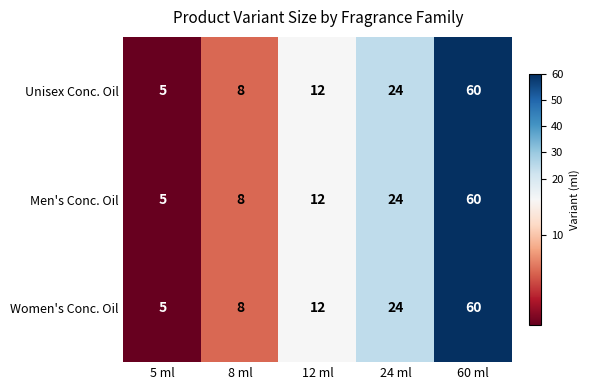

At which category is the sum across all series the highest?

60 ml